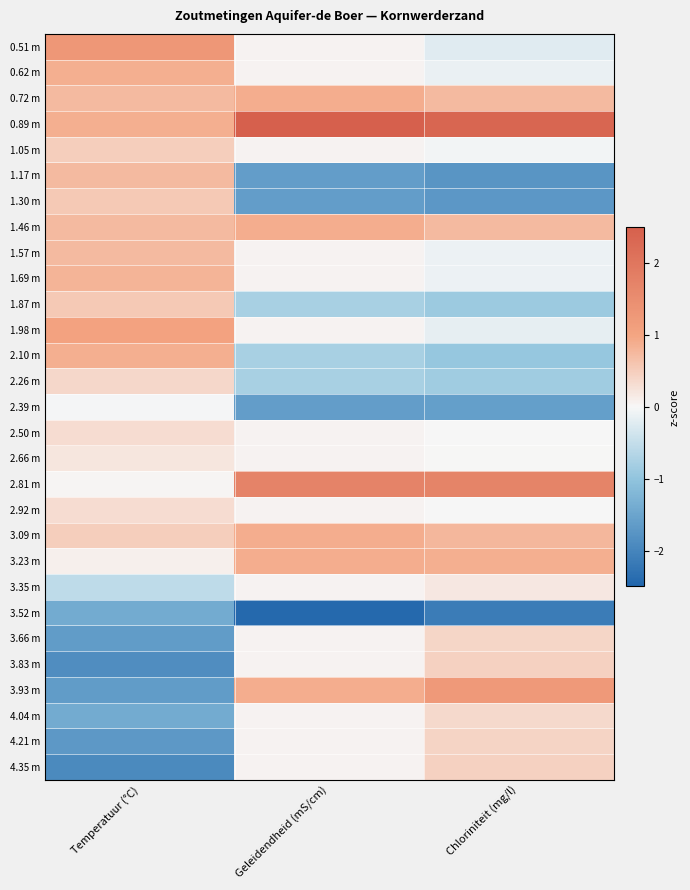

Reading left to right, extract all data points from this chart.

0.51 m: Temperatuur (°C)=1.3	Geleidendheid (mS/cm)=0.1	Chloriniteit (mg/l)=-0.2
0.62 m: Temperatuur (°C)=0.9	Geleidendheid (mS/cm)=0.1	Chloriniteit (mg/l)=-0.1
0.72 m: Temperatuur (°C)=0.7	Geleidendheid (mS/cm)=0.9	Chloriniteit (mg/l)=0.7
0.89 m: Temperatuur (°C)=0.9	Geleidendheid (mS/cm)=2.6	Chloriniteit (mg/l)=2.4
1.05 m: Temperatuur (°C)=0.5	Geleidendheid (mS/cm)=0.1	Chloriniteit (mg/l)=-0.1
1.17 m: Temperatuur (°C)=0.7	Geleidendheid (mS/cm)=-1.6	Chloriniteit (mg/l)=-1.8
1.30 m: Temperatuur (°C)=0.6	Geleidendheid (mS/cm)=-1.6	Chloriniteit (mg/l)=-1.7
1.46 m: Temperatuur (°C)=0.7	Geleidendheid (mS/cm)=0.9	Chloriniteit (mg/l)=0.7
1.57 m: Temperatuur (°C)=0.7	Geleidendheid (mS/cm)=0.1	Chloriniteit (mg/l)=-0.1
1.69 m: Temperatuur (°C)=0.8	Geleidendheid (mS/cm)=0.1	Chloriniteit (mg/l)=-0.1
1.87 m: Temperatuur (°C)=0.6	Geleidendheid (mS/cm)=-0.8	Chloriniteit (mg/l)=-0.9
1.98 m: Temperatuur (°C)=1.0	Geleidendheid (mS/cm)=0.1	Chloriniteit (mg/l)=-0.2
2.10 m: Temperatuur (°C)=0.9	Geleidendheid (mS/cm)=-0.8	Chloriniteit (mg/l)=-1.0
2.26 m: Temperatuur (°C)=0.4	Geleidendheid (mS/cm)=-0.8	Chloriniteit (mg/l)=-0.9
2.39 m: Temperatuur (°C)=-0.0	Geleidendheid (mS/cm)=-1.6	Chloriniteit (mg/l)=-1.6
2.50 m: Temperatuur (°C)=0.3	Geleidendheid (mS/cm)=0.1	Chloriniteit (mg/l)=-0.0
2.66 m: Temperatuur (°C)=0.2	Geleidendheid (mS/cm)=0.1	Chloriniteit (mg/l)=0.0
2.81 m: Temperatuur (°C)=0.0	Geleidendheid (mS/cm)=1.7	Chloriniteit (mg/l)=1.7
2.92 m: Temperatuur (°C)=0.3	Geleidendheid (mS/cm)=0.1	Chloriniteit (mg/l)=-0.0
3.09 m: Temperatuur (°C)=0.5	Geleidendheid (mS/cm)=0.9	Chloriniteit (mg/l)=0.8
3.23 m: Temperatuur (°C)=0.1	Geleidendheid (mS/cm)=0.9	Chloriniteit (mg/l)=0.9
3.35 m: Temperatuur (°C)=-0.6	Geleidendheid (mS/cm)=0.1	Chloriniteit (mg/l)=0.2
3.52 m: Temperatuur (°C)=-1.4	Geleidendheid (mS/cm)=-2.4	Chloriniteit (mg/l)=-2.1
3.66 m: Temperatuur (°C)=-1.6	Geleidendheid (mS/cm)=0.1	Chloriniteit (mg/l)=0.4
3.83 m: Temperatuur (°C)=-1.9	Geleidendheid (mS/cm)=0.1	Chloriniteit (mg/l)=0.5
3.93 m: Temperatuur (°C)=-1.6	Geleidendheid (mS/cm)=0.9	Chloriniteit (mg/l)=1.2
4.04 m: Temperatuur (°C)=-1.4	Geleidendheid (mS/cm)=0.1	Chloriniteit (mg/l)=0.4
4.21 m: Temperatuur (°C)=-1.7	Geleidendheid (mS/cm)=0.1	Chloriniteit (mg/l)=0.4
4.35 m: Temperatuur (°C)=-1.9	Geleidendheid (mS/cm)=0.1	Chloriniteit (mg/l)=0.5